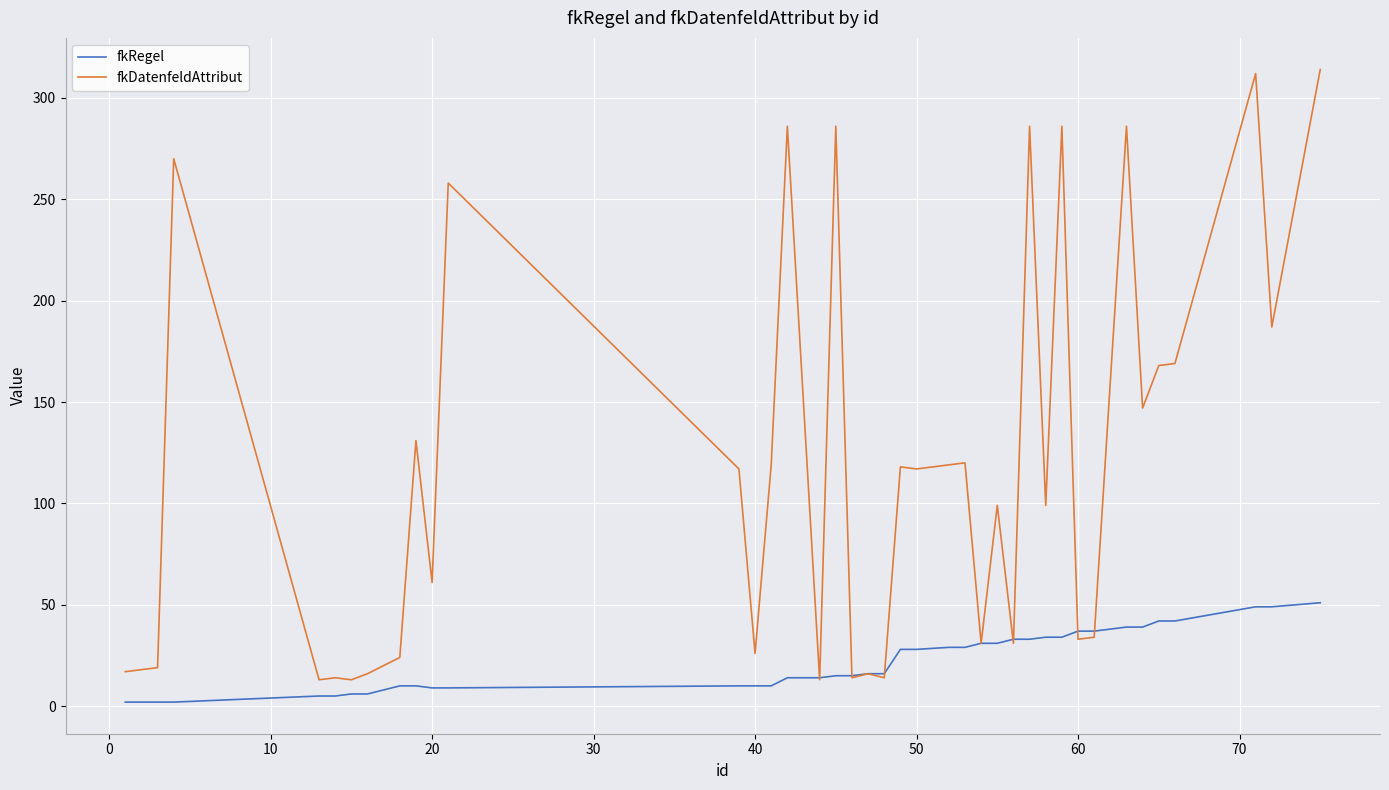

Which series has the largest total across all categories?

fkDatenfeldAttribut